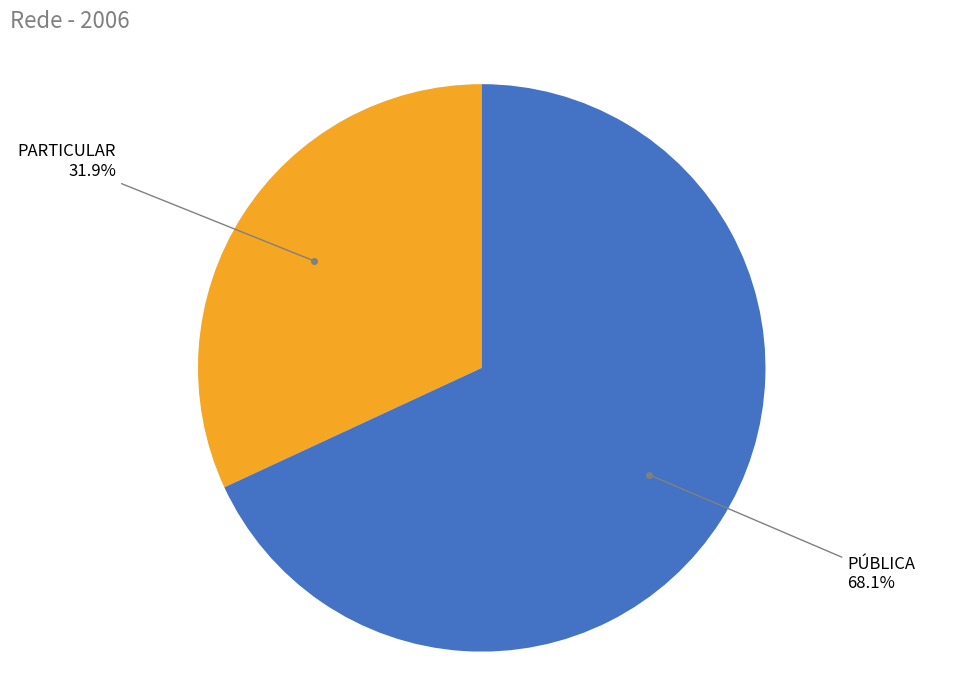

What percentage is the PÚBLICA slice, to the nearest percent?

68%